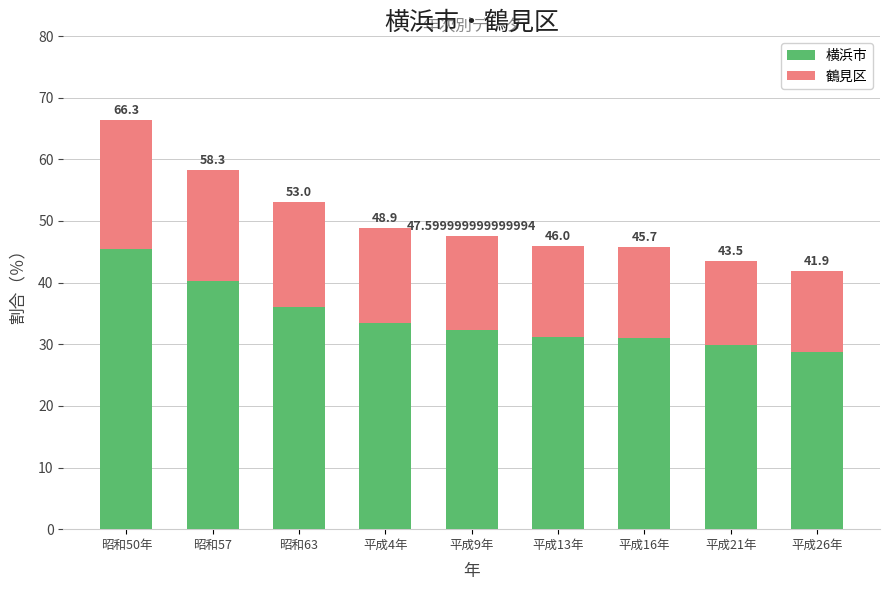

What are all the series names shown in the legend?

横浜市, 鶴見区